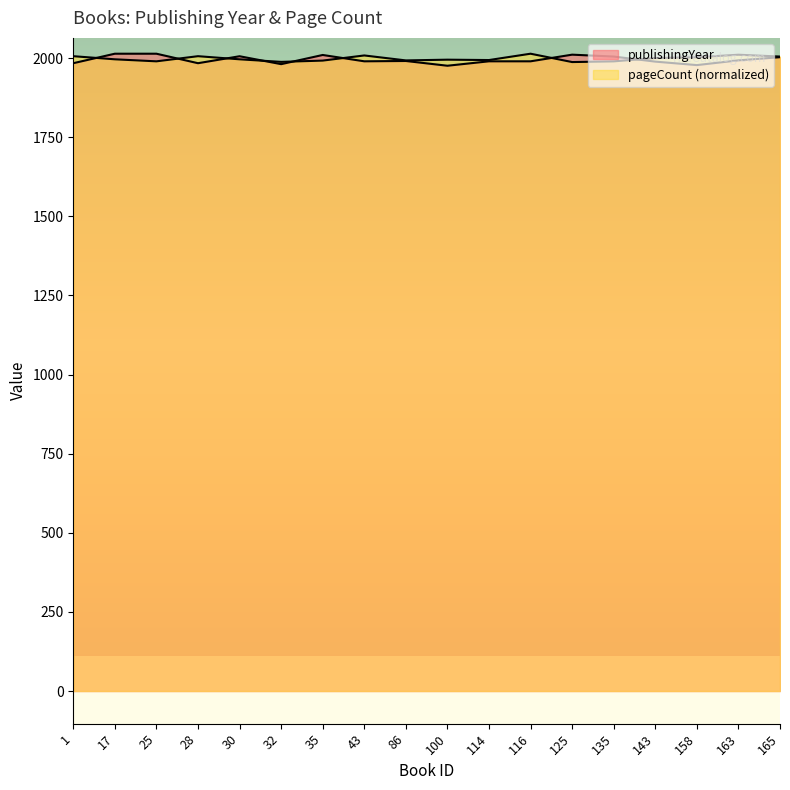

What are all the series names shown in the legend?

publishingYear, pageCount